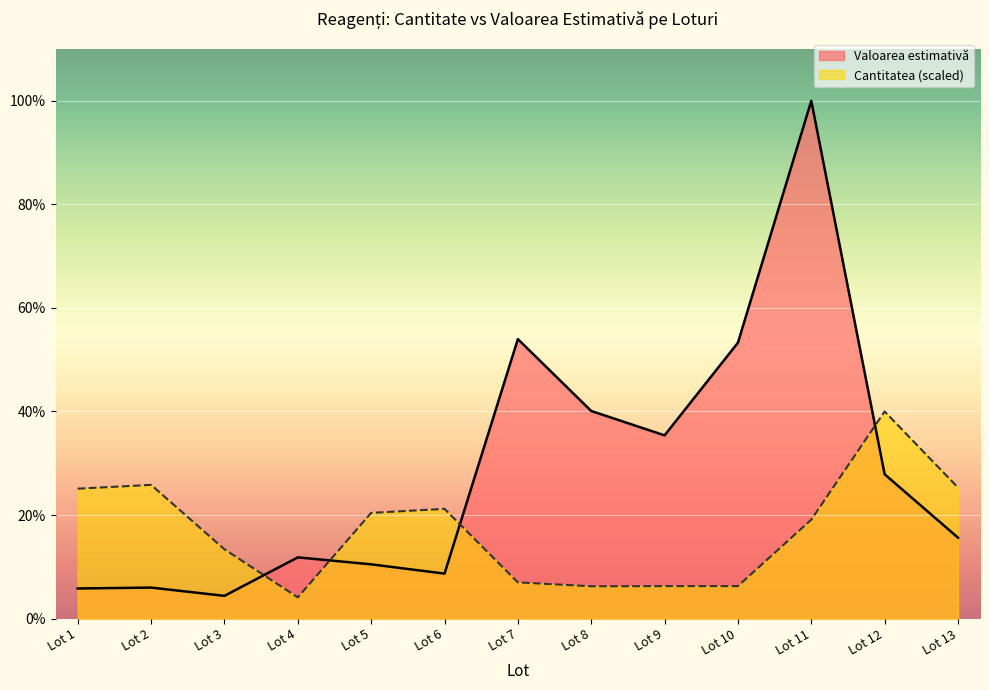

What is the value of the Valoarea estimativă point at the 5th from the left?

42592.0